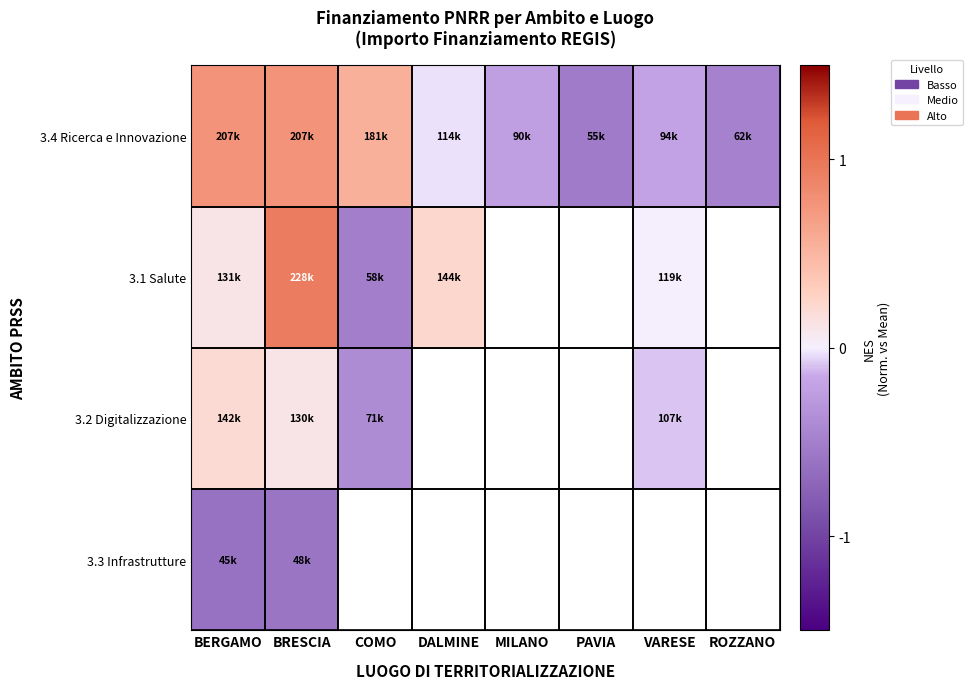

True or false: 3.2 Digitalizzazione has a value of -0.1 at VARESE.

False